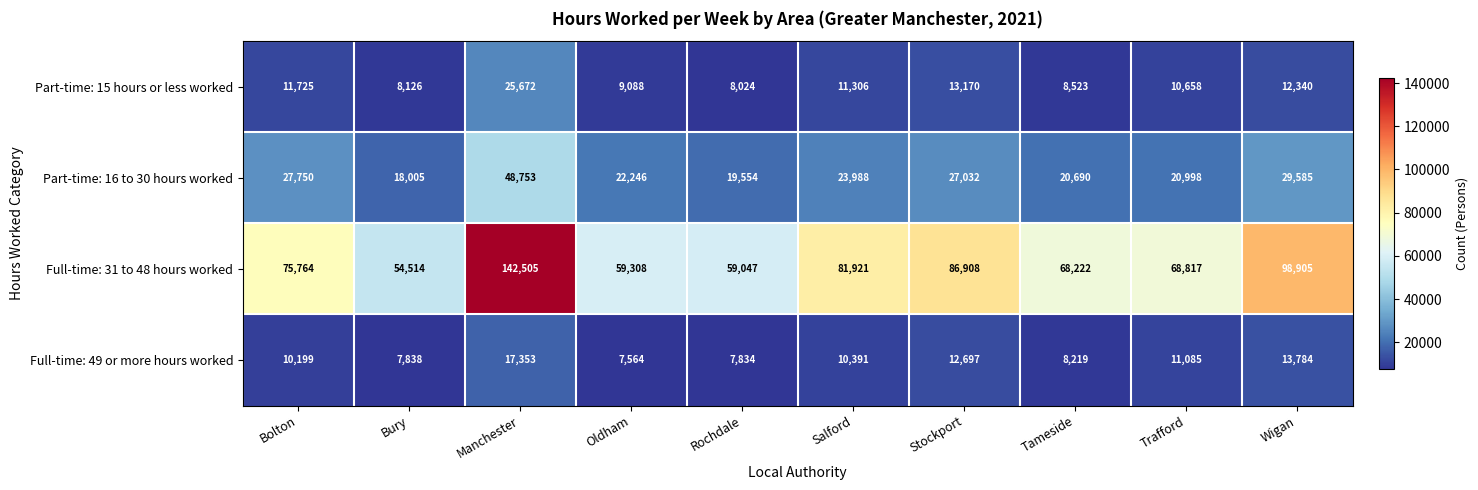

Where is Full-time: 49 or more hours worked nearest to the value 12458?

Stockport